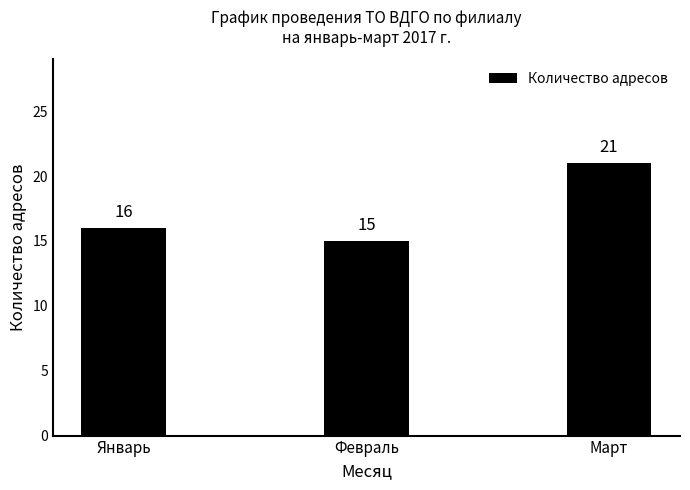

Reading left to right, what are all the values shown in this chart?

Январь=16	Февраль=15	Март=21